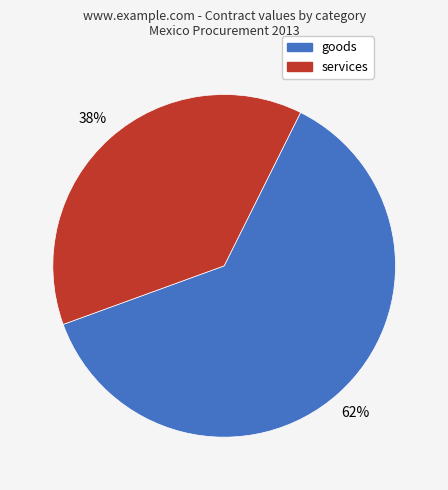

What is the largest slice in the pie chart?

goods